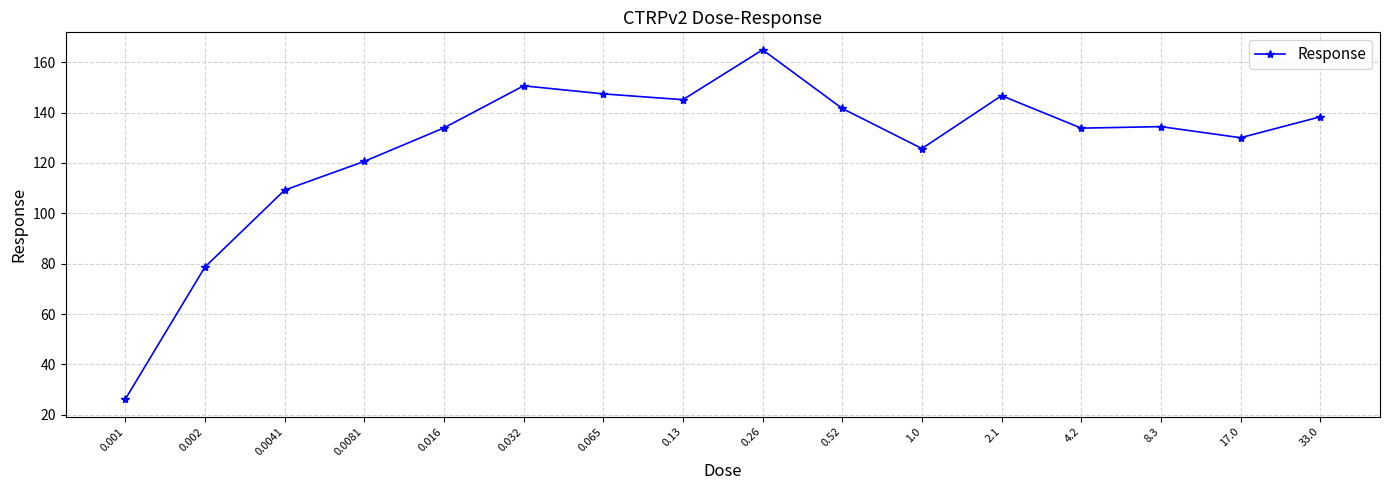

At which label is the value closest to 95?

0.0041